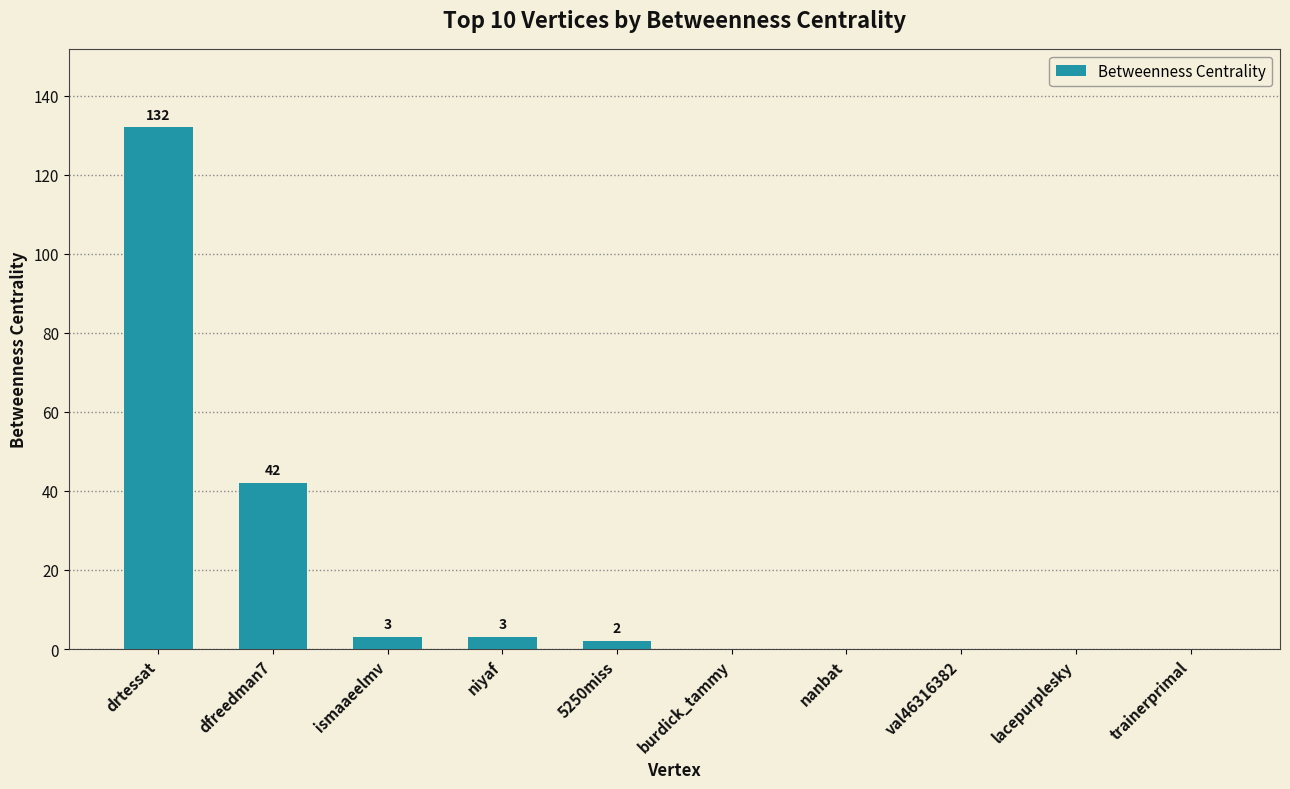

The value at trainerprimal is 0. True or false?

True